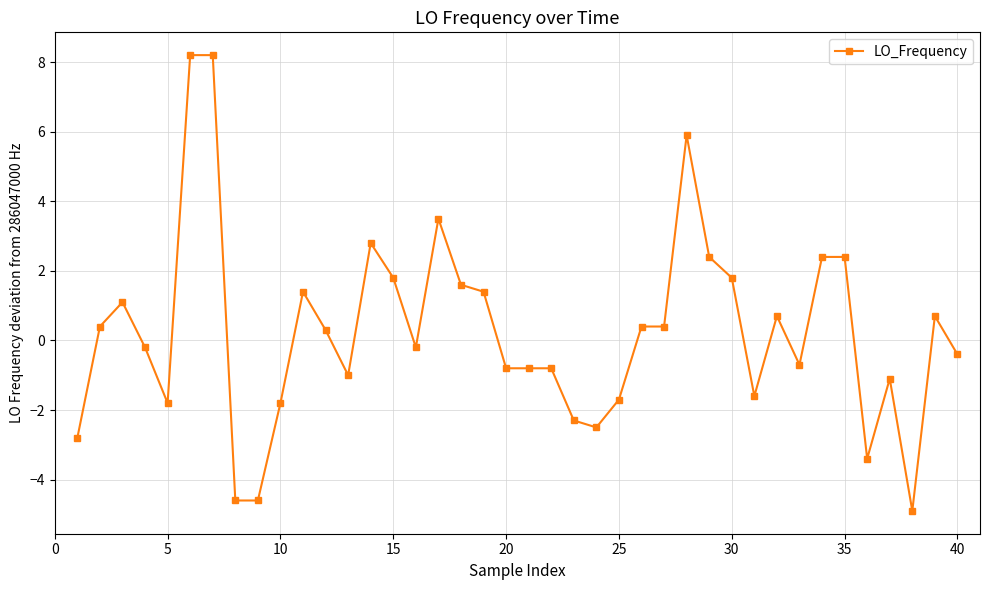

What is the difference between the second highest and minimum values?

13.1